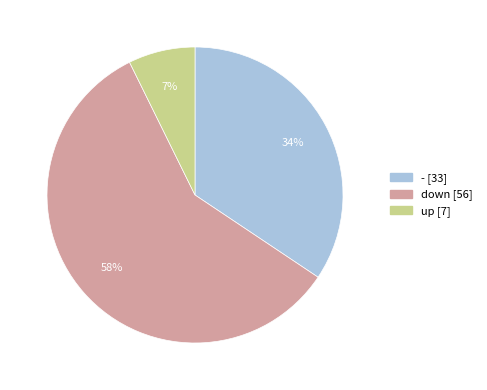

Which has a higher value, up or down?

down